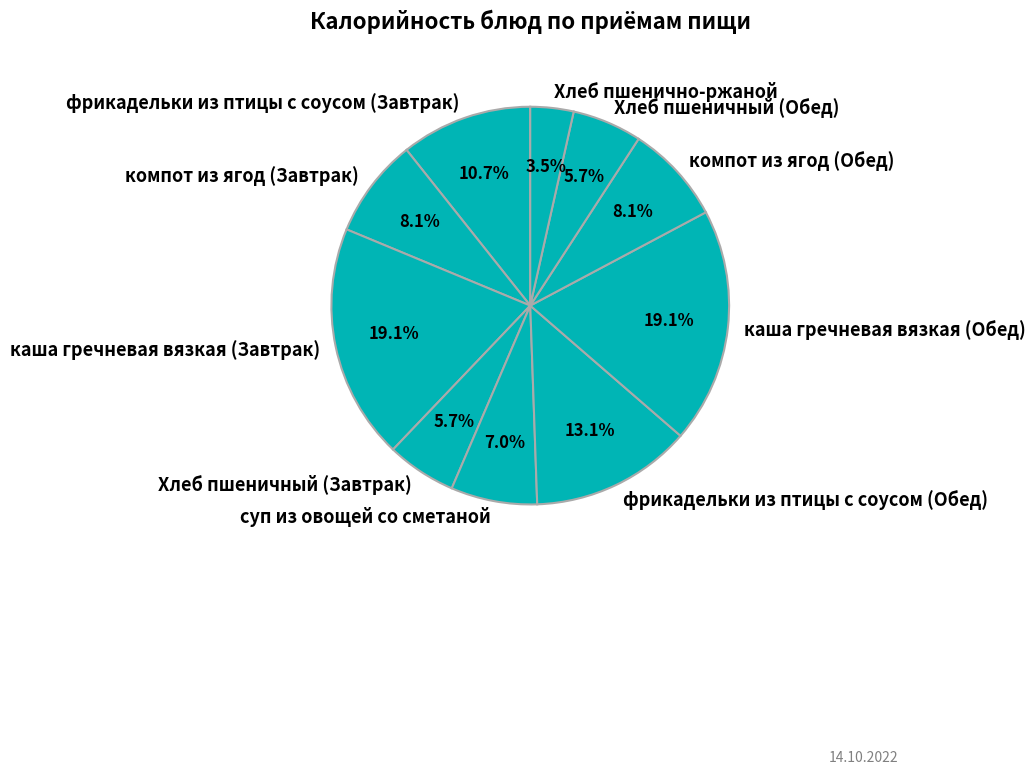

To the nearest percent, what is the difference between the largest and smallest slice percentages?

16%